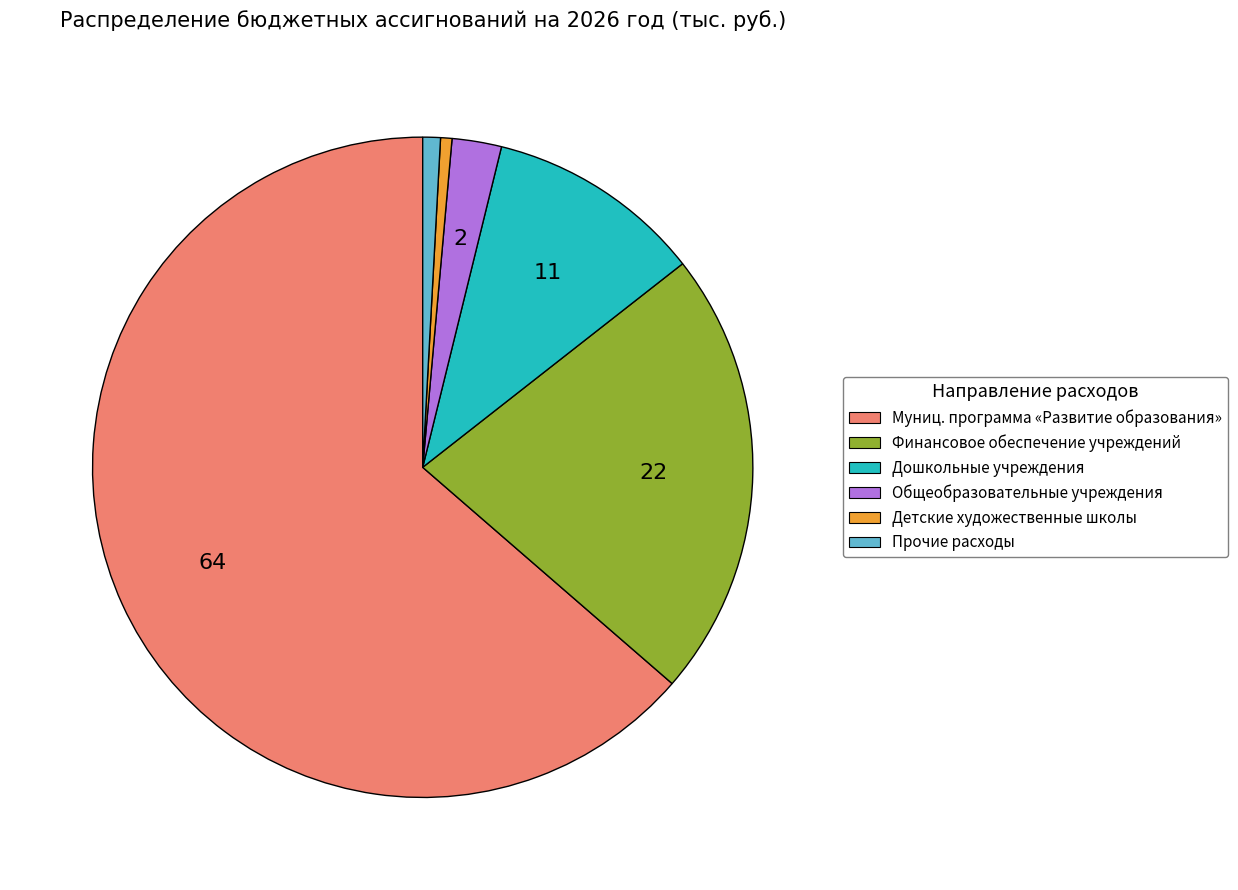

Is there any slice that represents more than half of the pie?

Yes